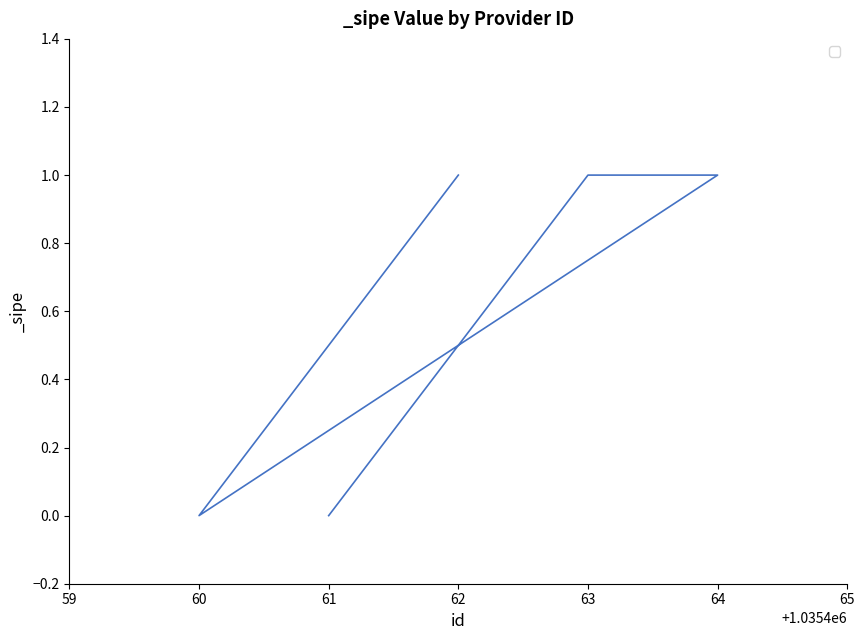

Read the value at 64.

1